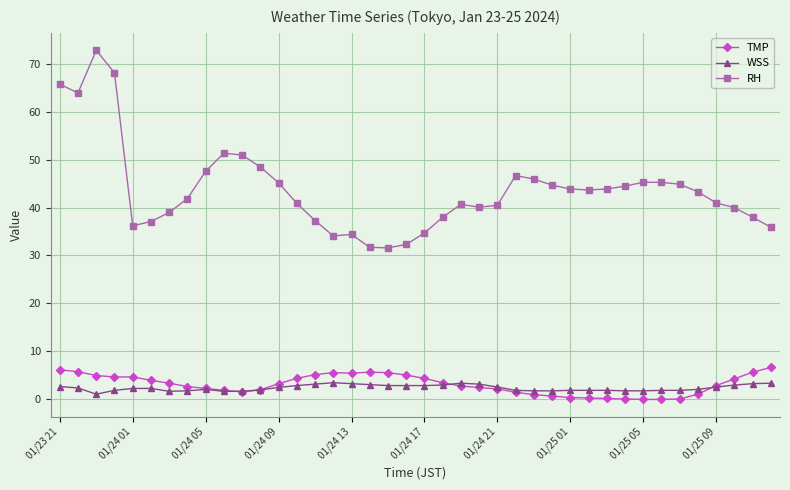

At how many categories does at least one series exceed 15?

40